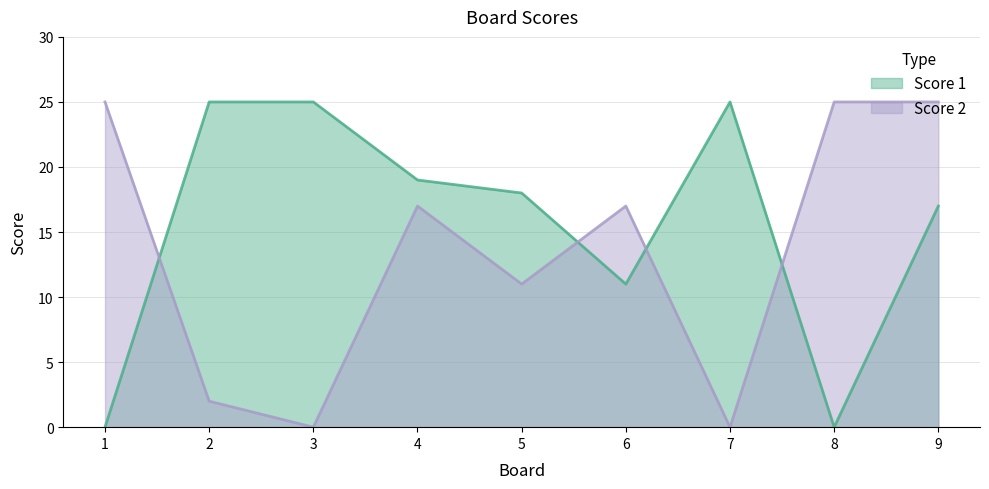

Which category has the highest value in the Score 1 series?

2